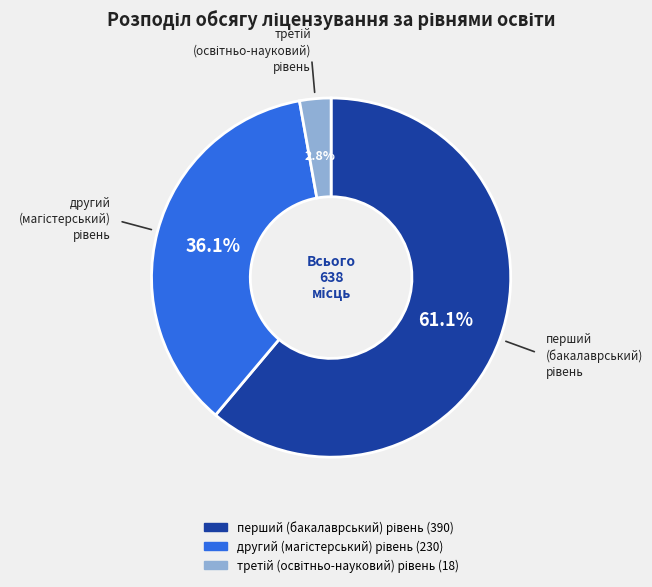

Is there any slice that represents more than half of the pie?

Yes